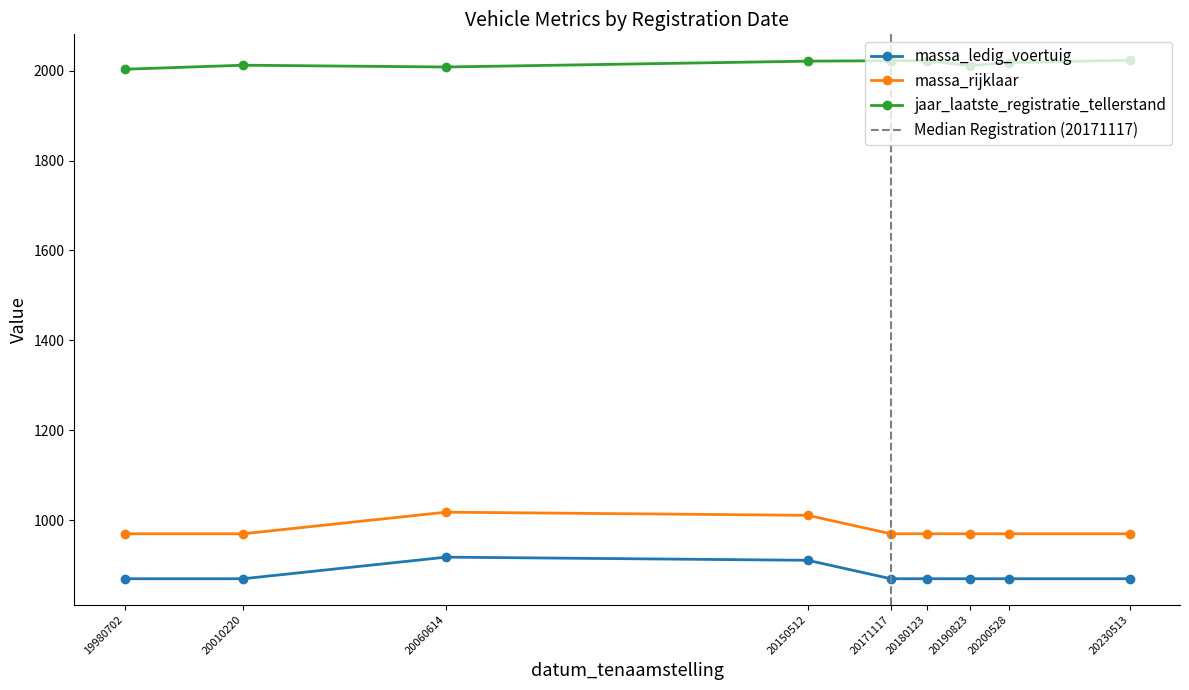

What is the average value of the massa_ledig_voertuig series?

880